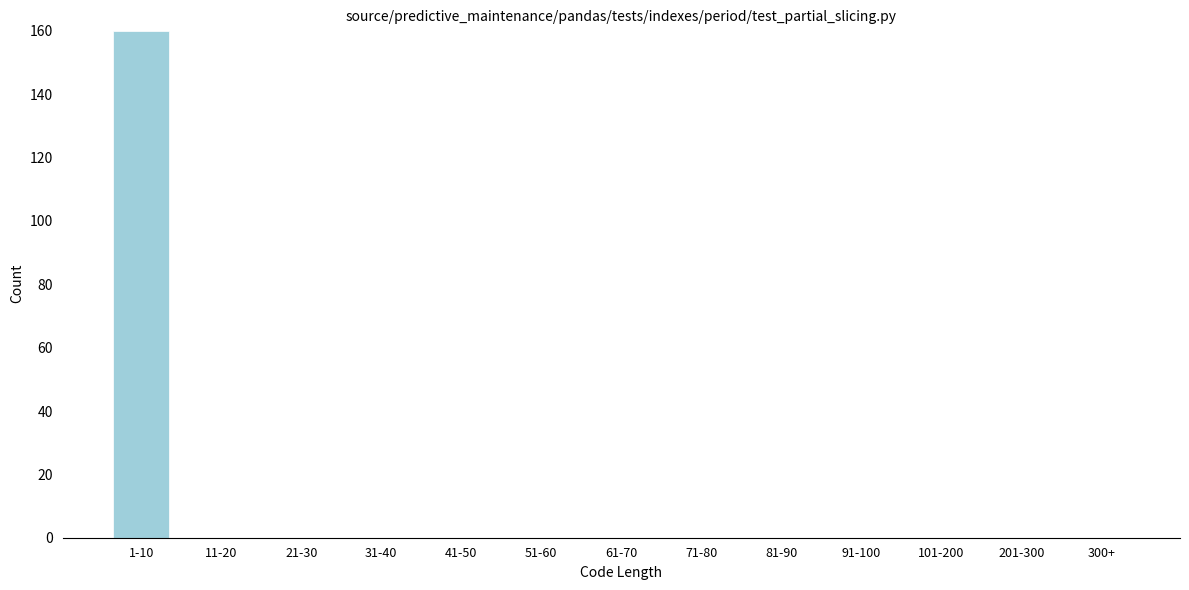

Reading left to right, what are all the values shown in this chart?

1-10=160	11-20=0	21-30=0	31-40=0	41-50=0	51-60=0	61-70=0	71-80=0	81-90=0	91-100=0	101-200=0	201-300=0	300+=0